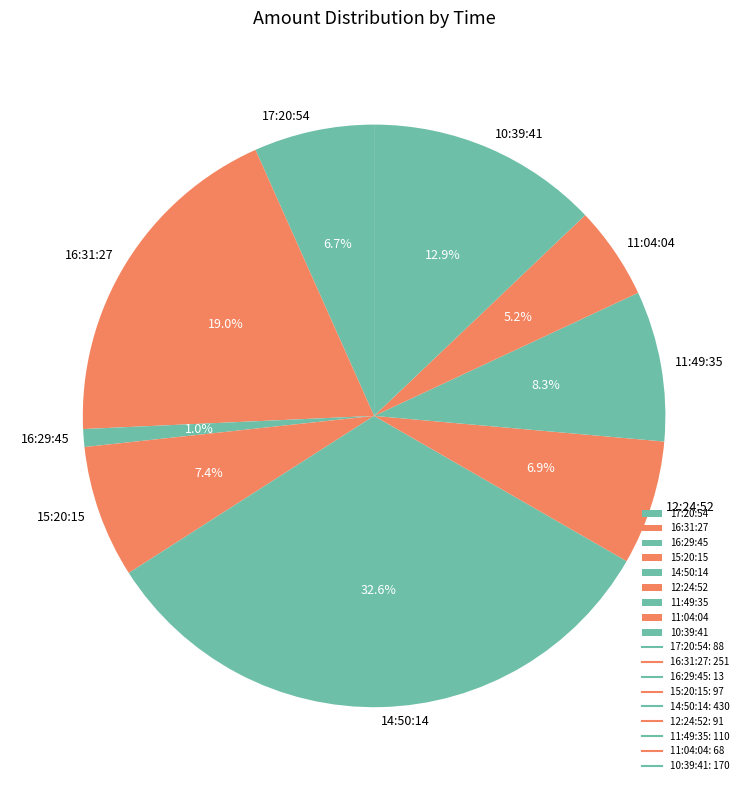

Is the sum of 11:49:35 and 11:04:04 greater than half?

No